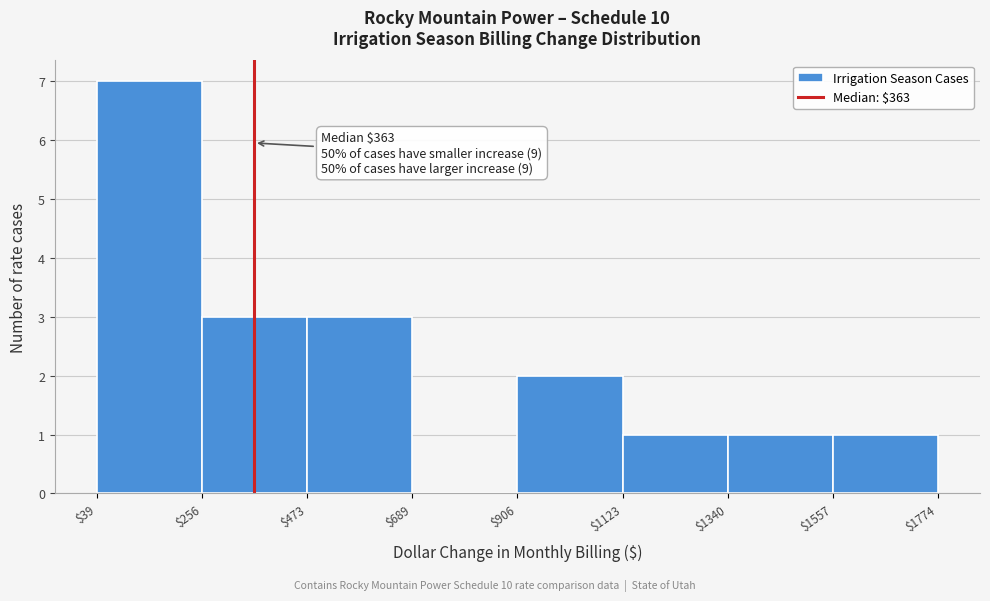

Over which range of the x-axis is the bar tallest?

$39 to $256